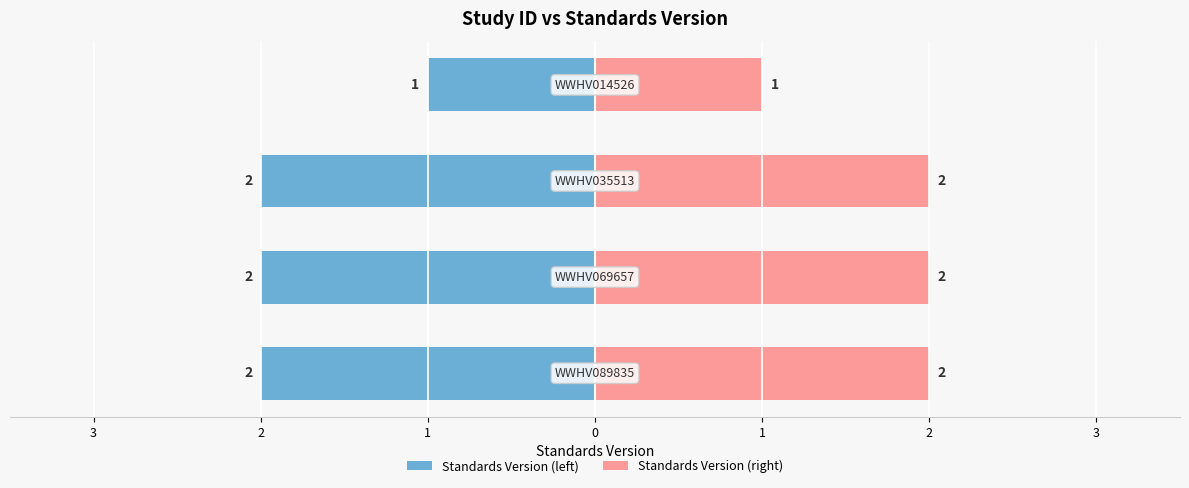

Which has a higher value, WWHV035513 or WWHV089835?

WWHV035513